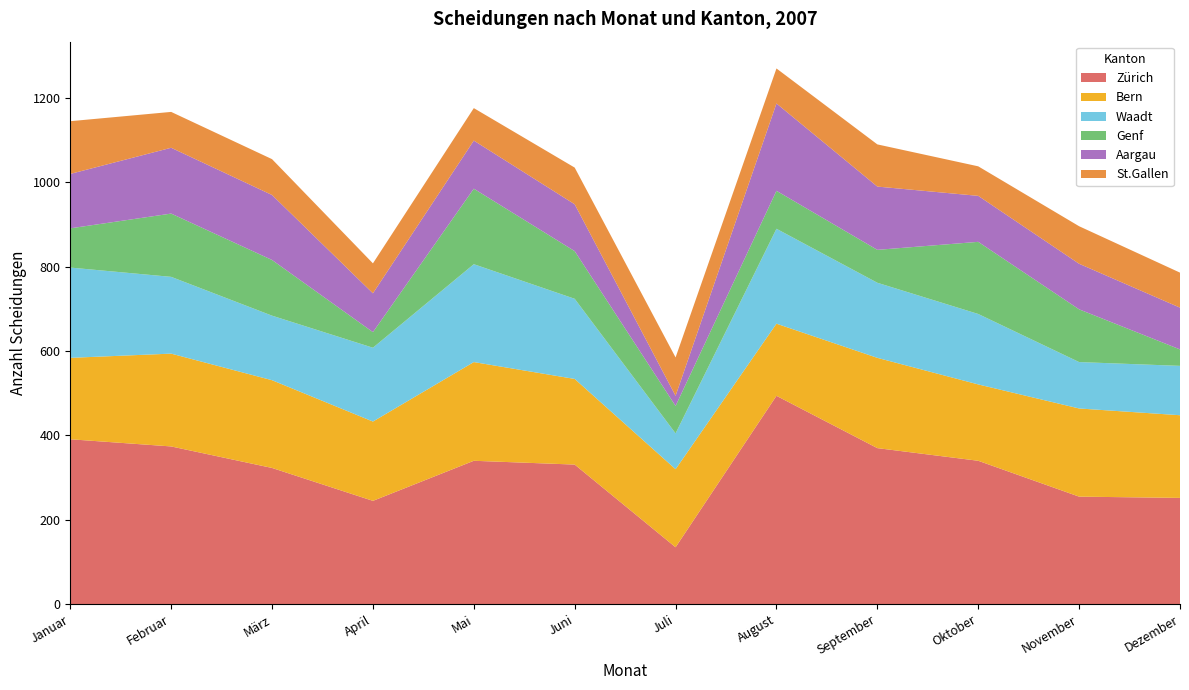

Reading left to right, transcribe all the data shown in this chart.

Zürich: 391	374	323	245	340	331	135	494	370	340	255	252
Bern: 193	220	208	188	234	203	185	171	214	181	209	196
Waadt: 214	182	153	175	232	190	85	225	178	167	110	117
Genf: 93	150	132	37	179	113	65	90	78	171	125	39
Aargau: 129	156	154	92	114	111	24	207	150	109	108	99
St.Gallen: 125	85	85	71	77	87	91	83	100	70	89	83